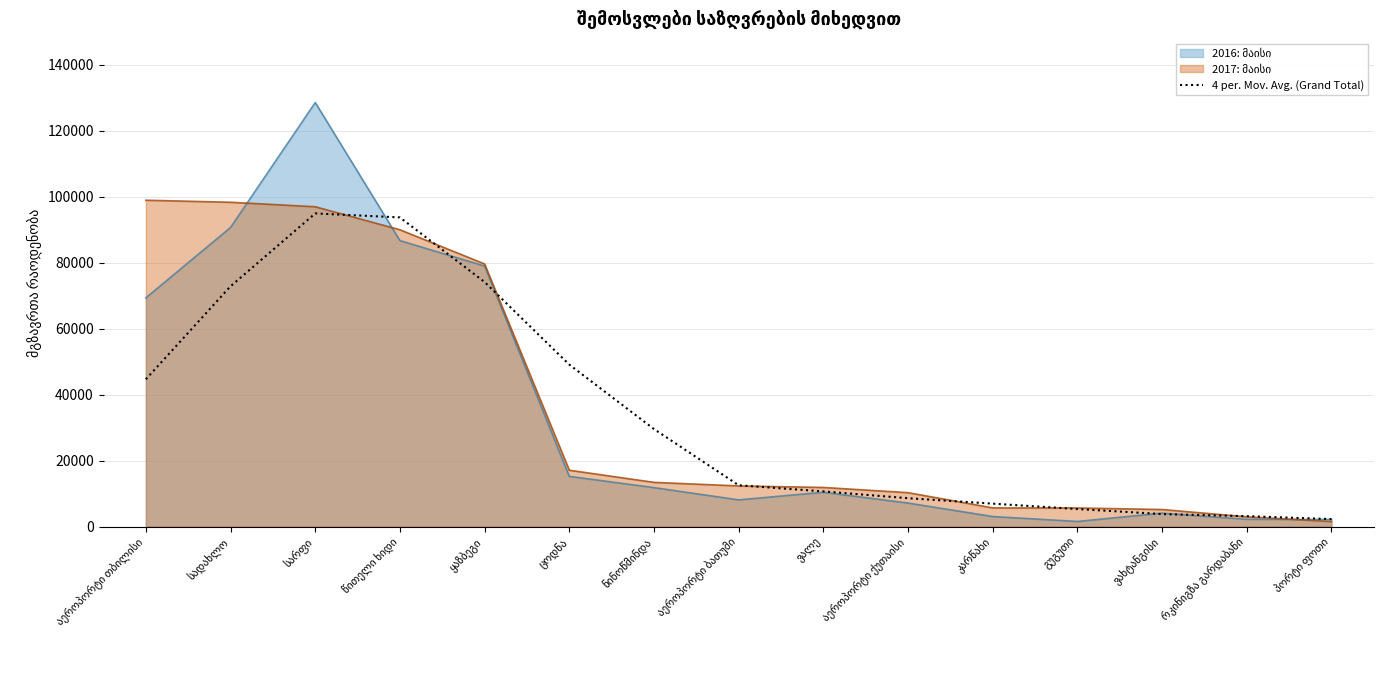

Which has a higher value, ყაზბეგი or კარწახი?

ყაზბეგი